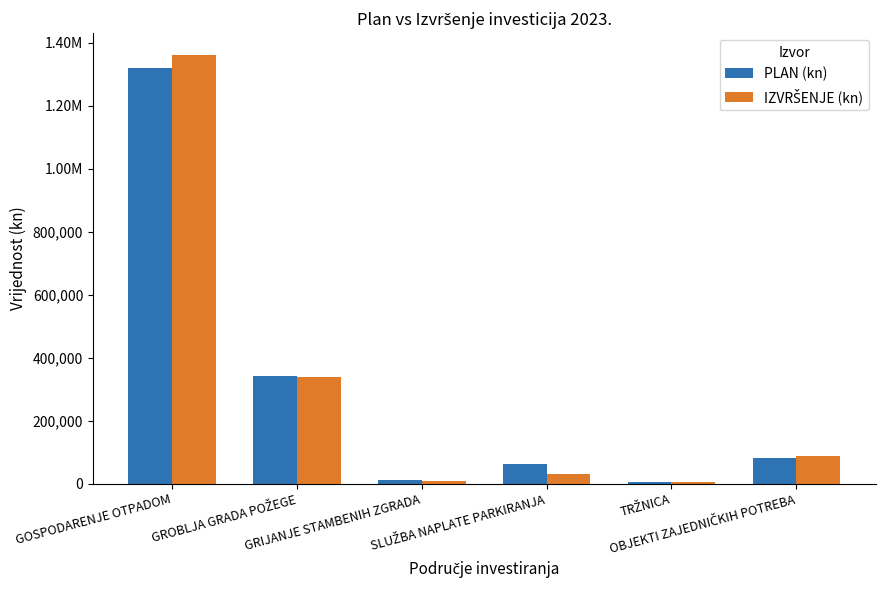

How many groups of bars are there?

6